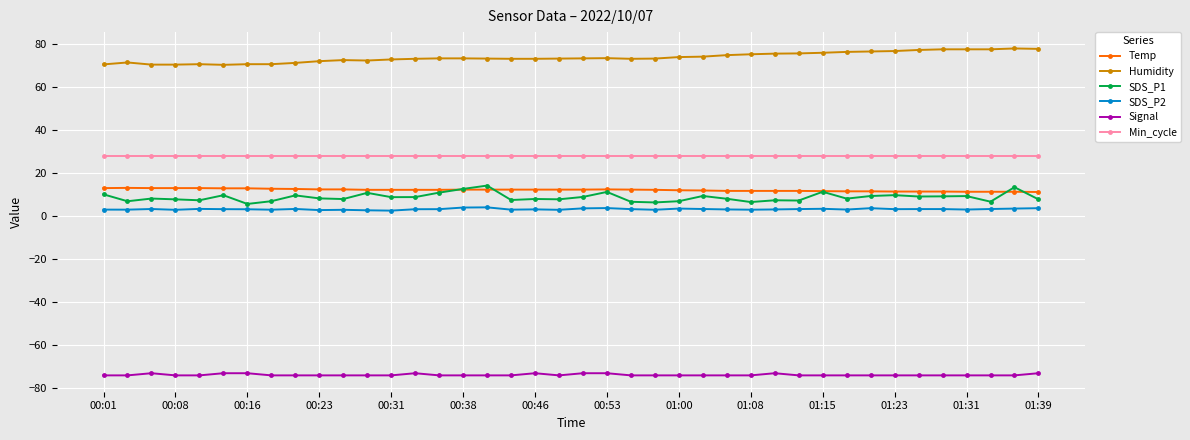

True or false: SDS_P1 and Min_cycle intersect in this chart.

False